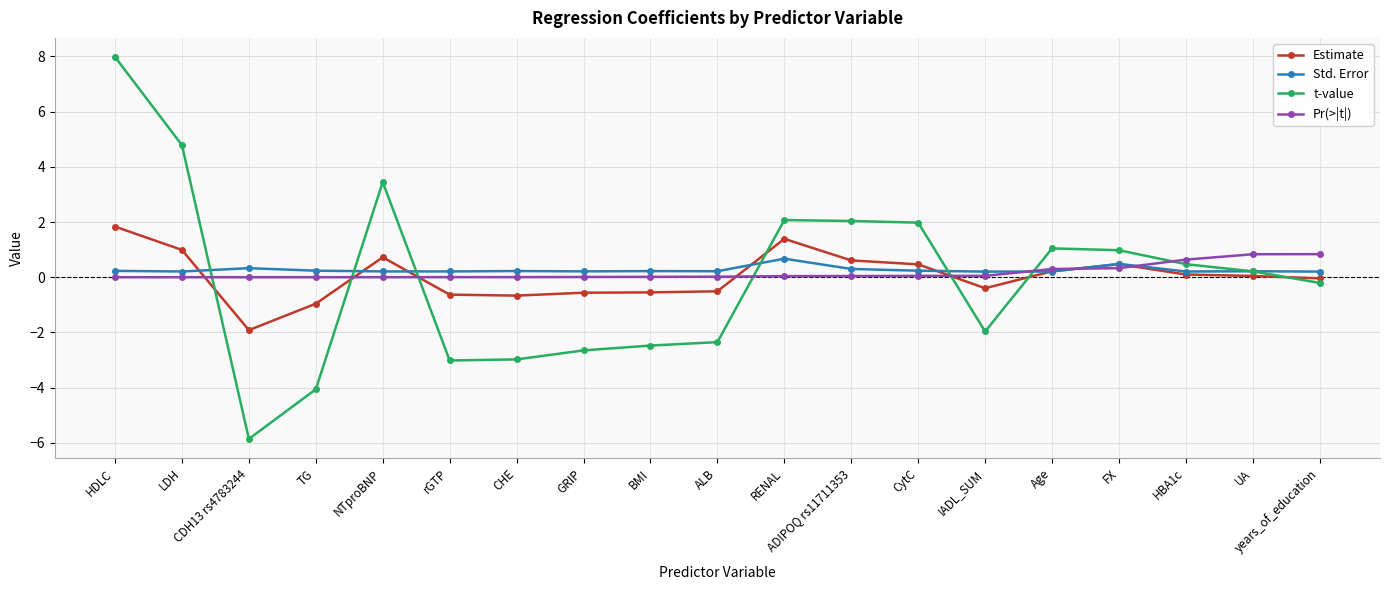

What is the difference between the Estimate values at TG and years_of_education?

0.9